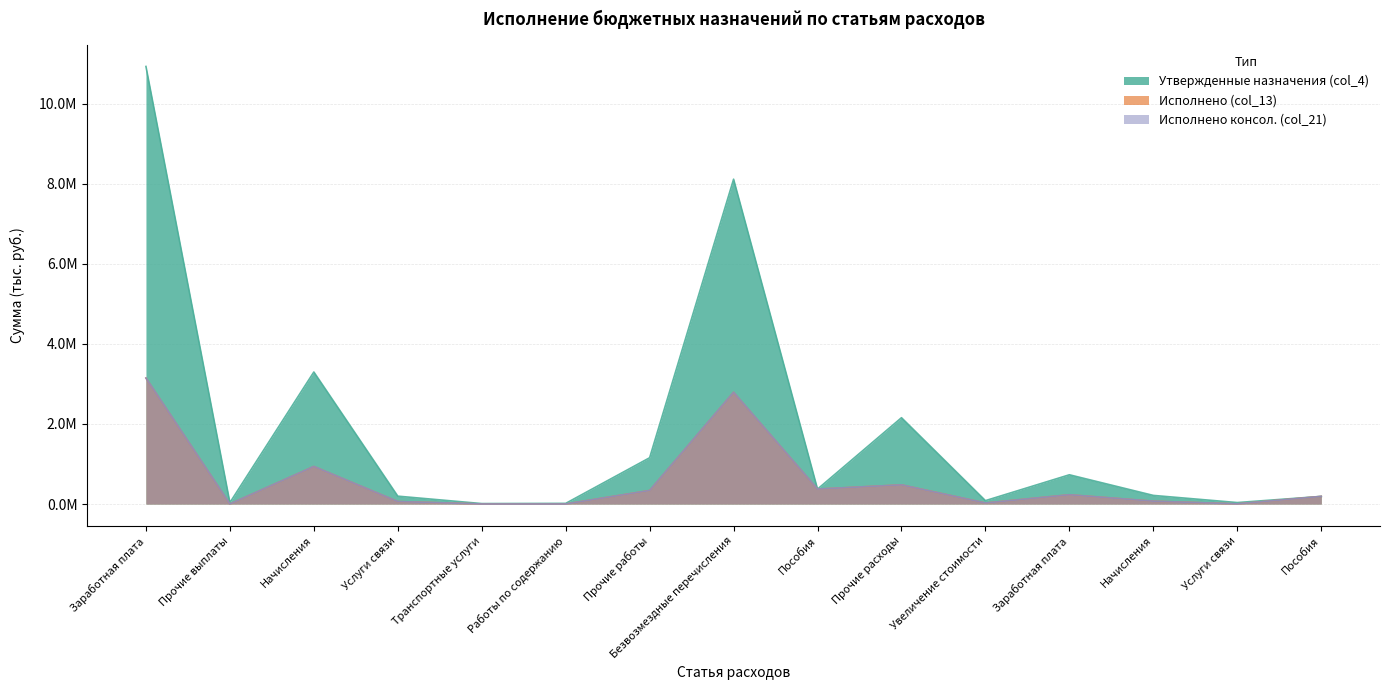

The value of Исполнено консол. (col_21) at Пособия is 114483.4. True or false?

False